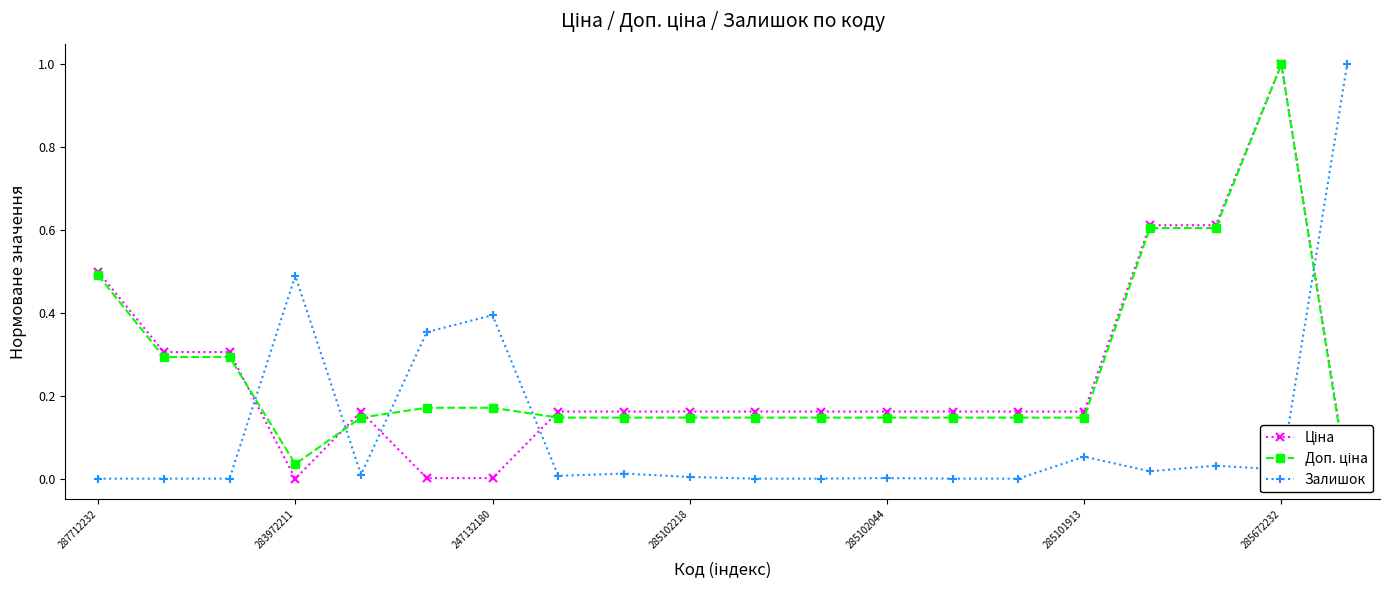

Which series changed the most between 7 and 10?

Залишок